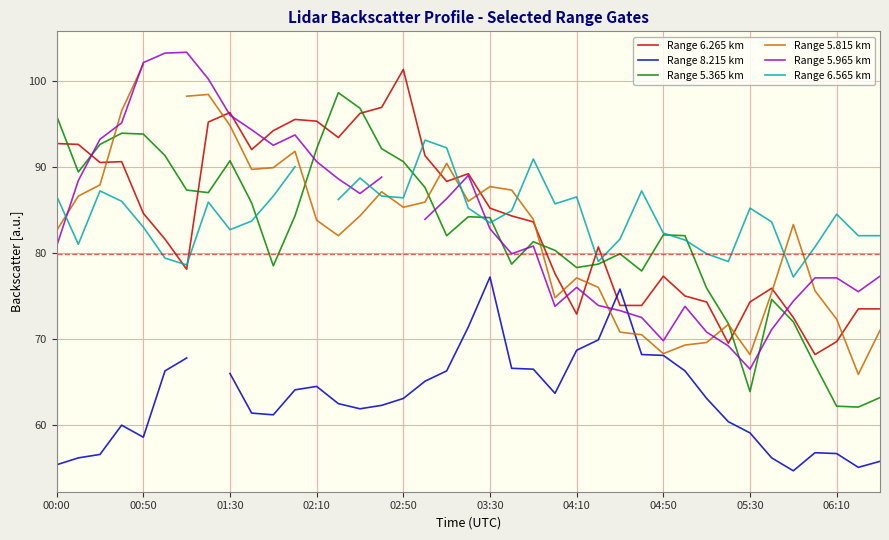

How many distinct data groups are displayed?

6